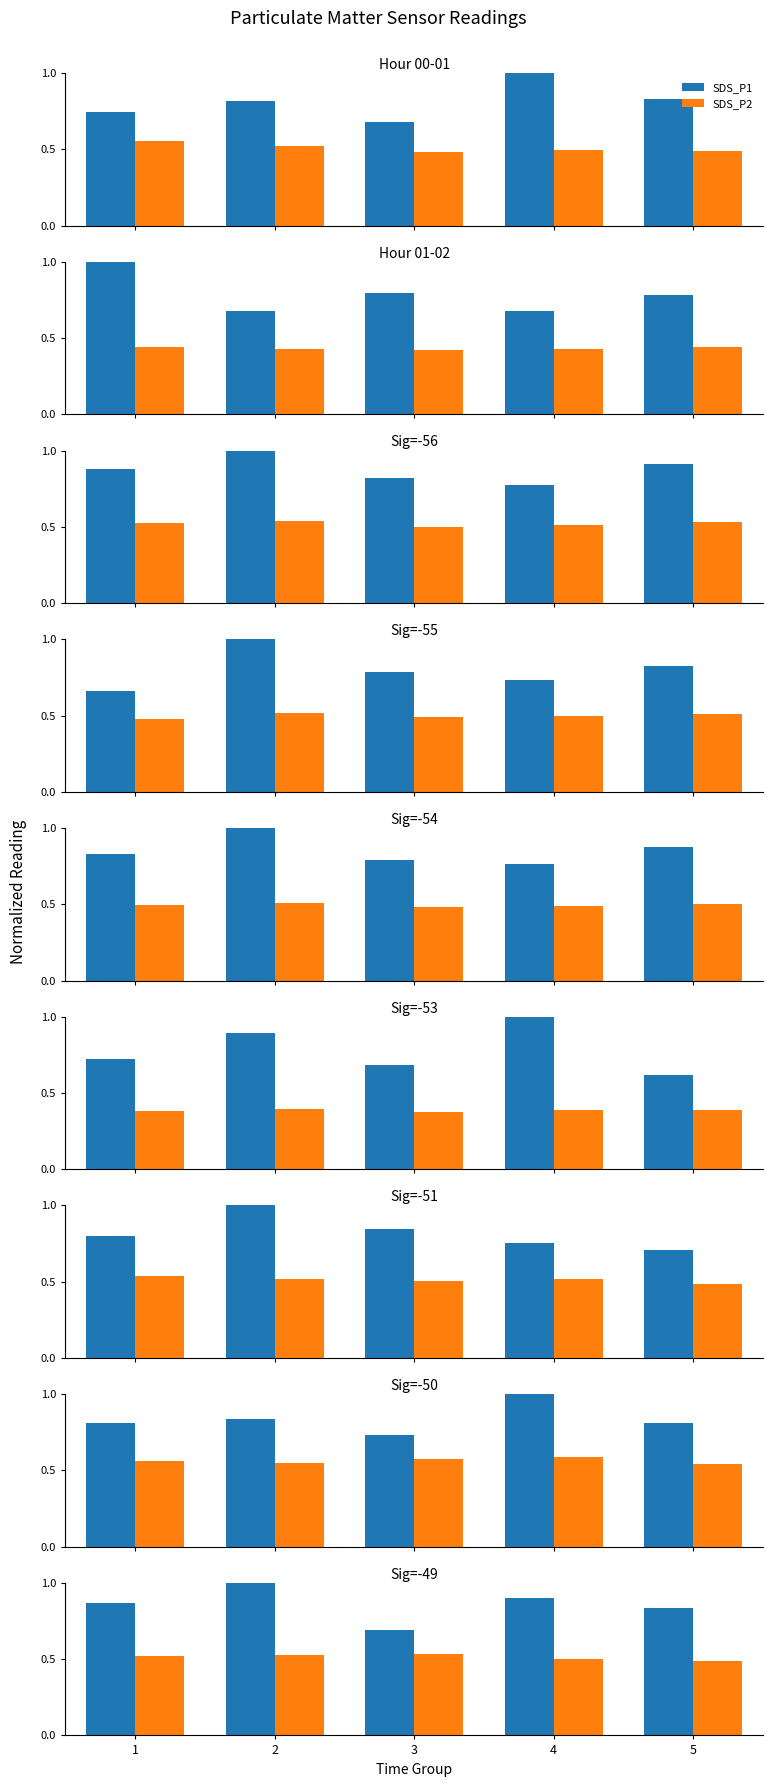

Is the value of SDS_P2 at 4 greater than the value of SDS_P1 at 2?

No